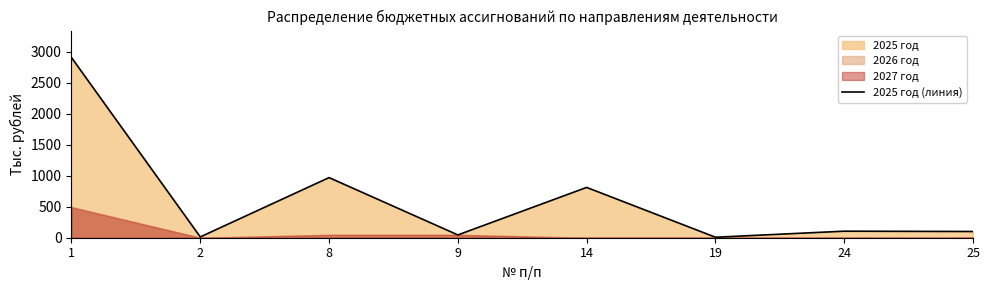

Where is the data nearest to the value 1455?

8